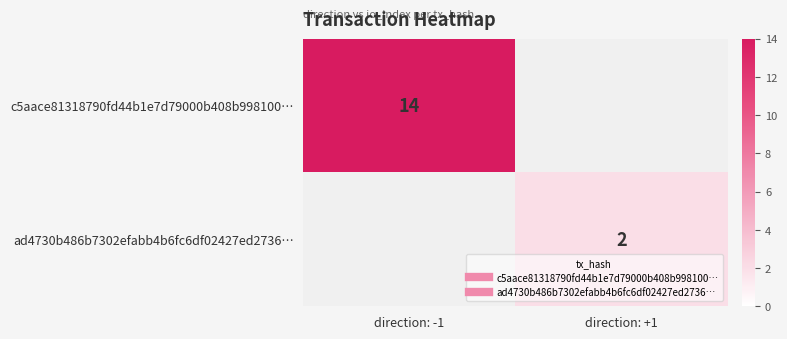

At which label is c5aace81318790fd44b1e7d79000b408b998100… closest to 14?

direction: -1